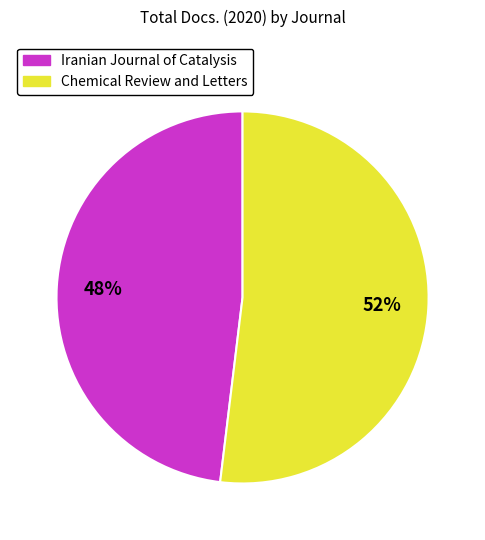

Between Iranian Journal of Catalysis and Chemical Review and Letters, which is larger?

Chemical Review and Letters